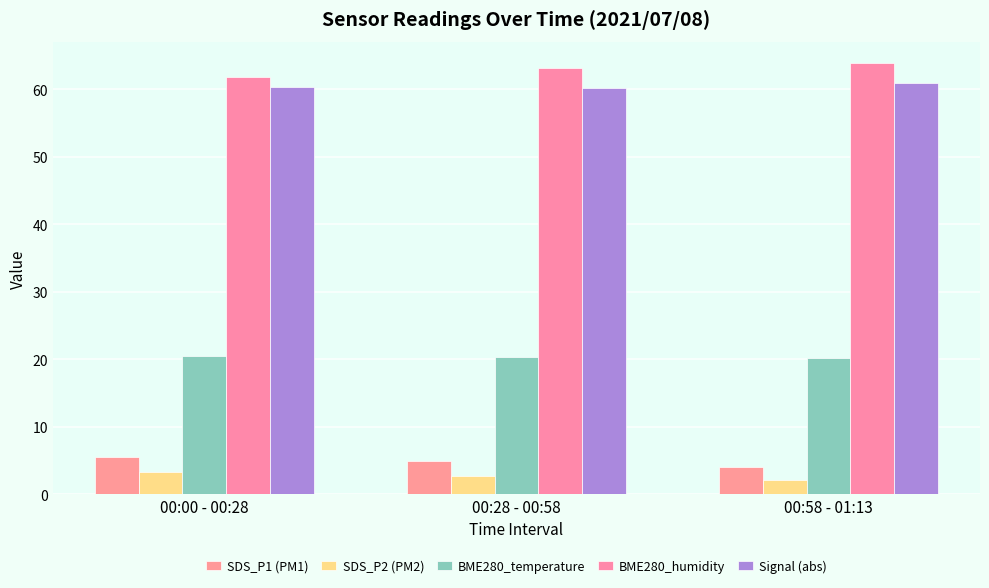

At which category is the sum across all series the highest?

00:00 - 00:28